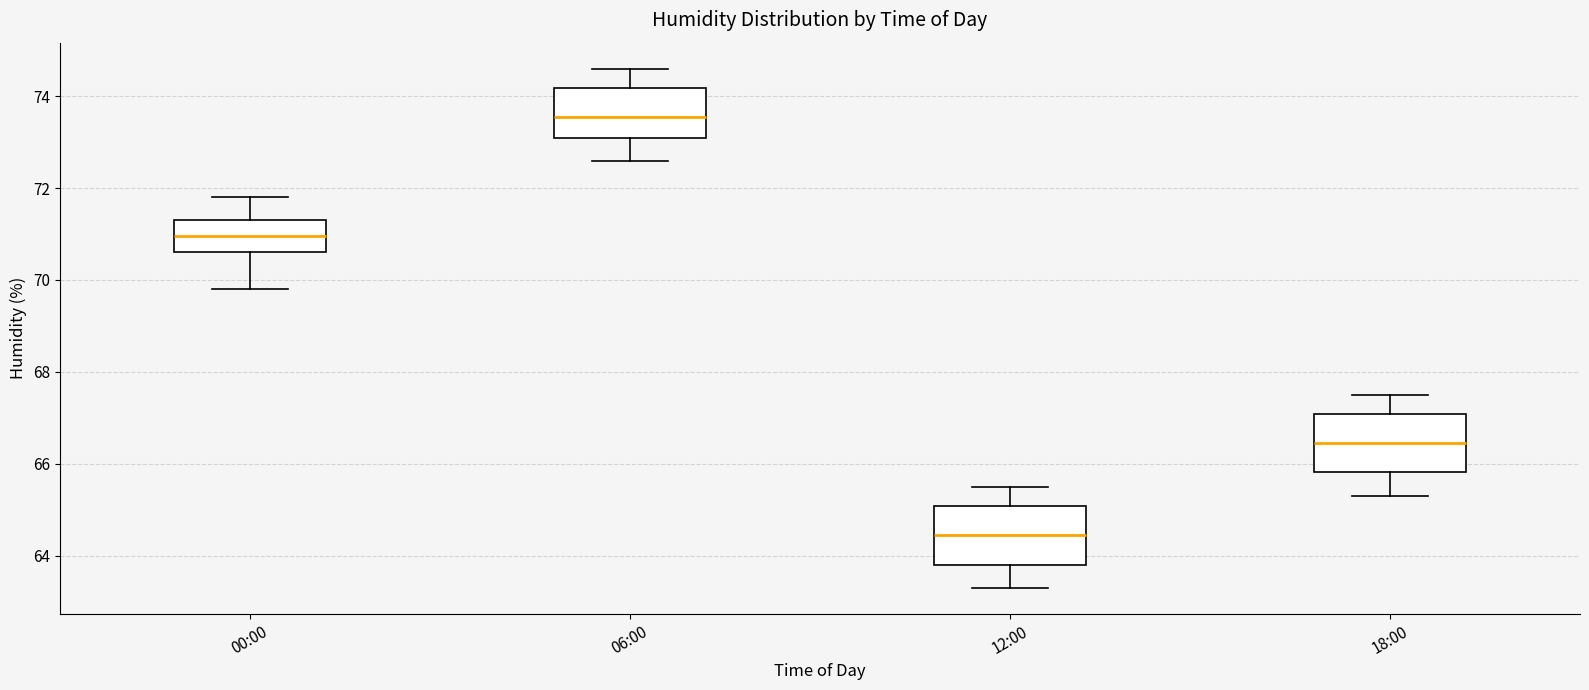

Which box has the lowest median line?

12:00